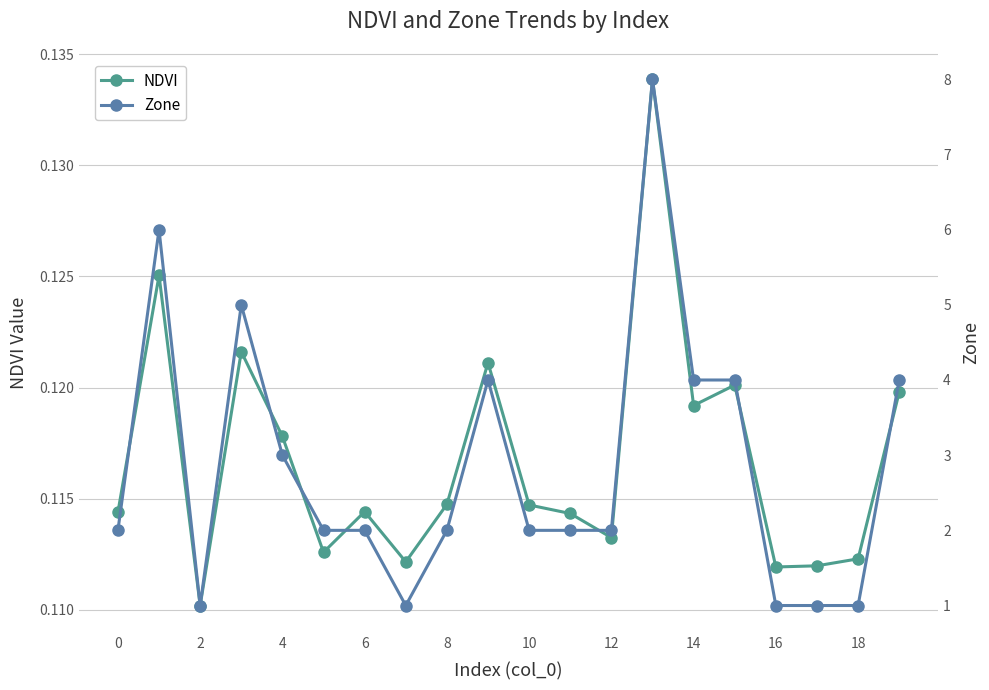

Rank the series at 18 from highest to lowest value.

Zone, NDVI